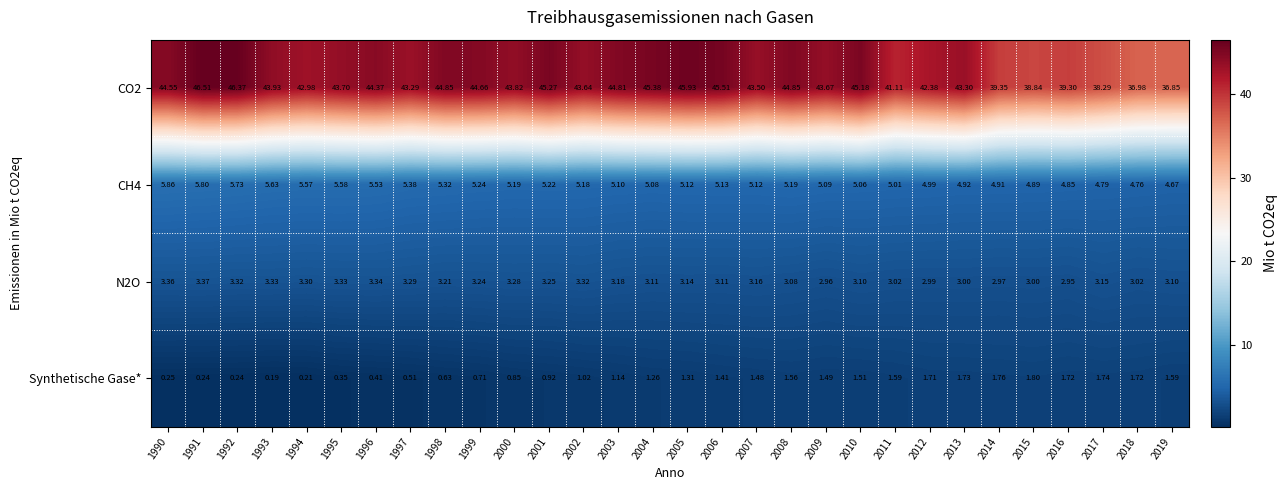

Which series changed the most between 1990 and 2008?

Synthetische Gase*